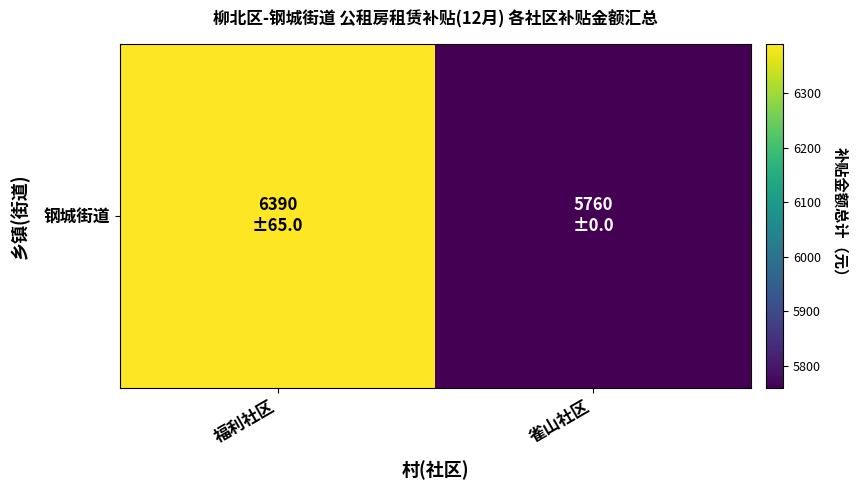

Reading left to right, list all the values displayed in this chart.

福利社区=6390	雀山社区=5760